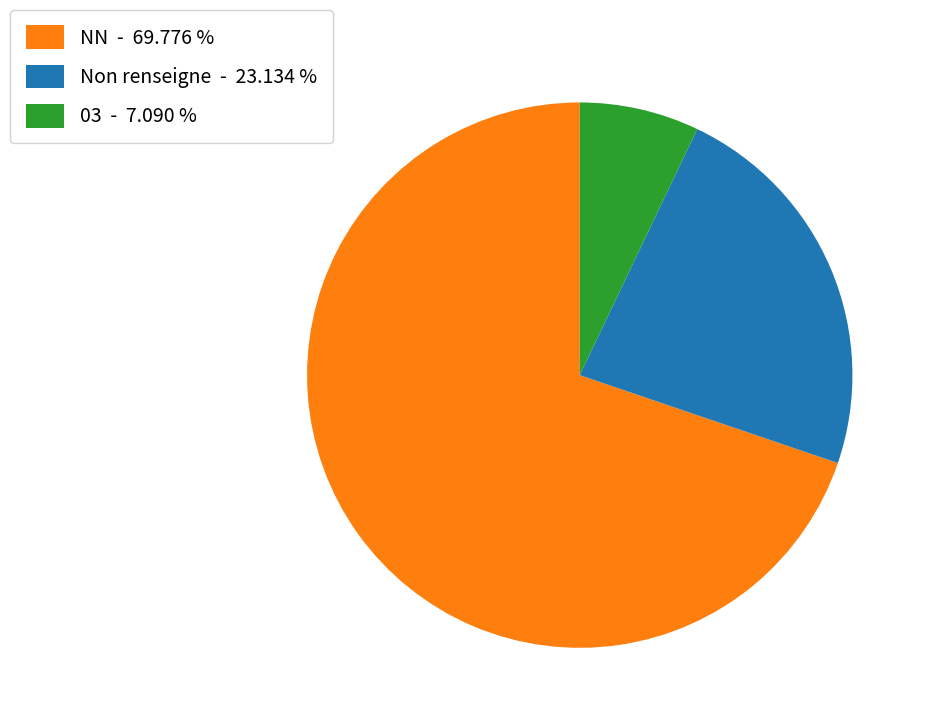

What is the largest slice in the pie chart?

NN - 69.776 %